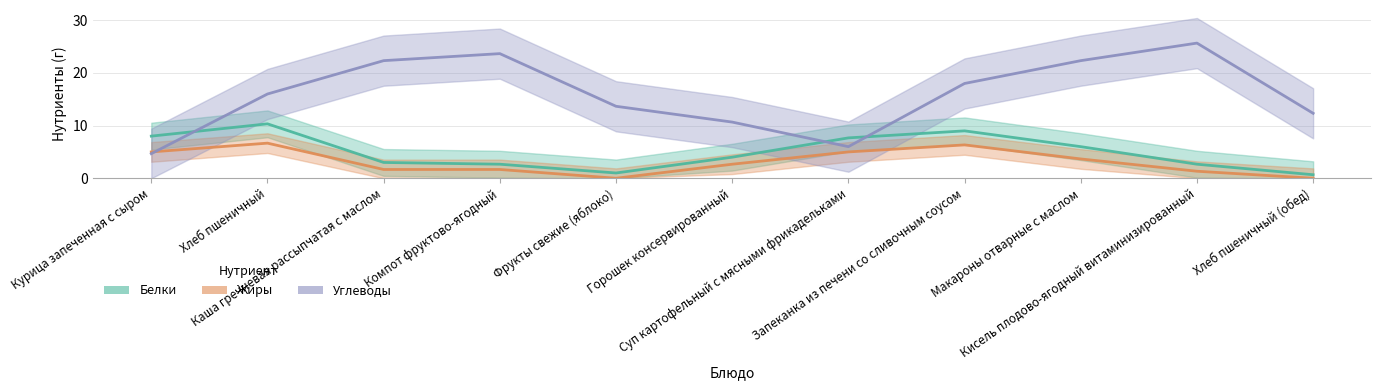

True or false: Углеводы and Жиры intersect in this chart.

True